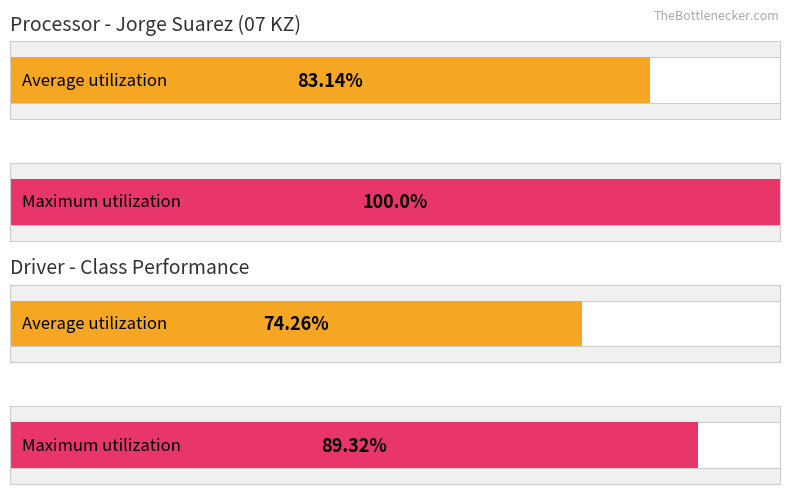

Are the bars grouped side by side (vs. stacked)?

Yes